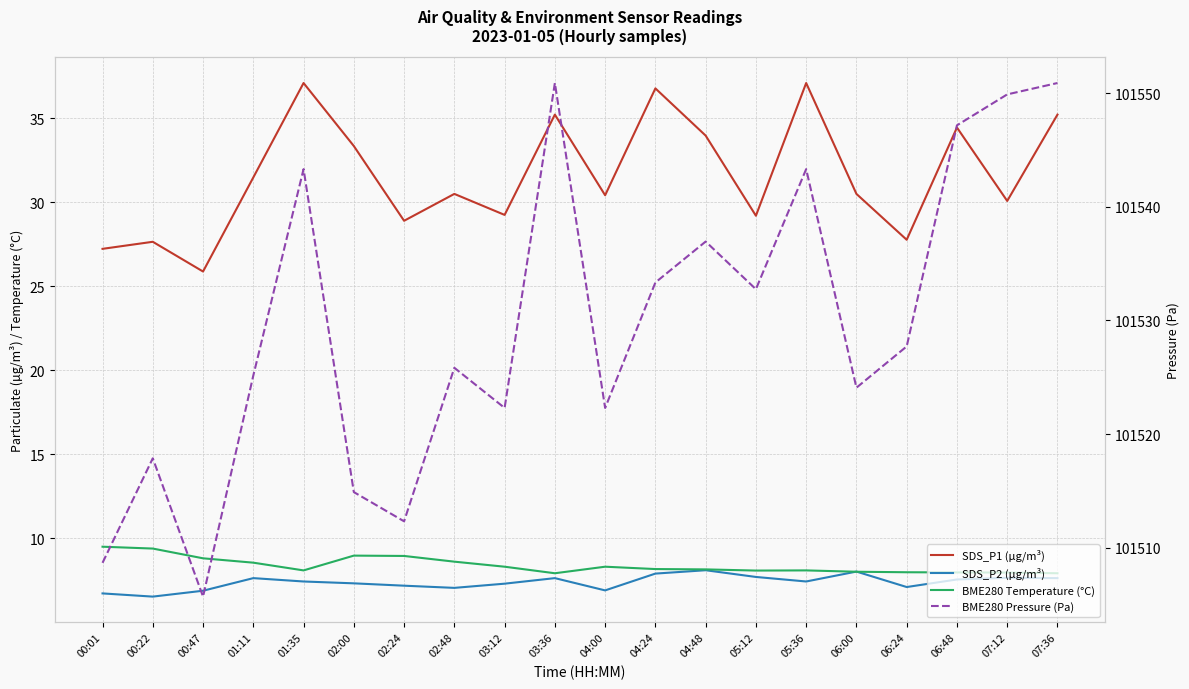

Which series has the widest spread of values?

BME280 Pressure (Pa)